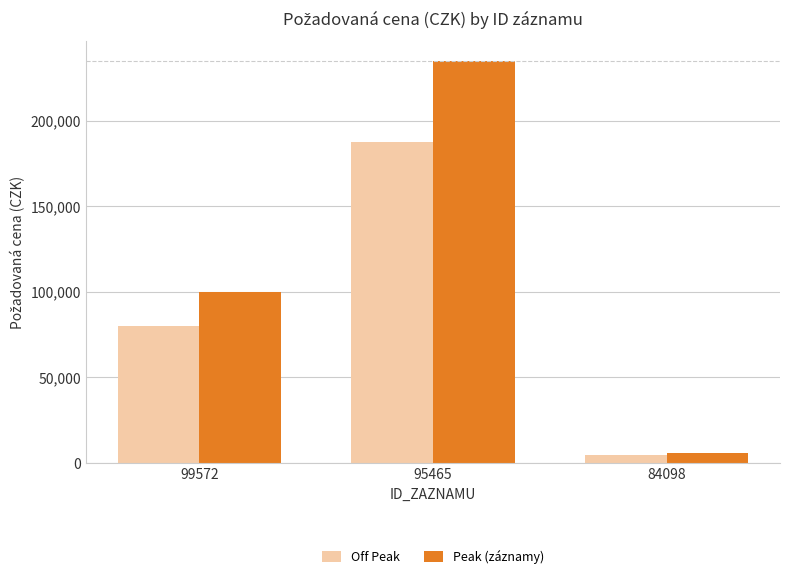

Is the value of Off Peak at 84098 greater than the value of Peak (záznamy) at 99572?

No